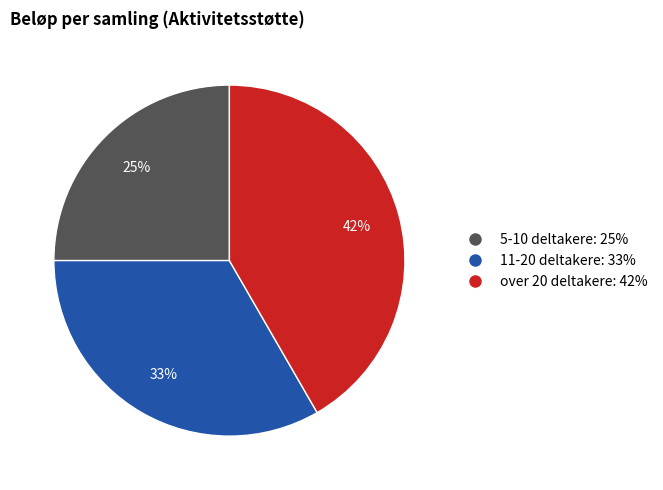

Combined, do over 20 deltakere and 11-20 deltakere account for over 50%?

Yes